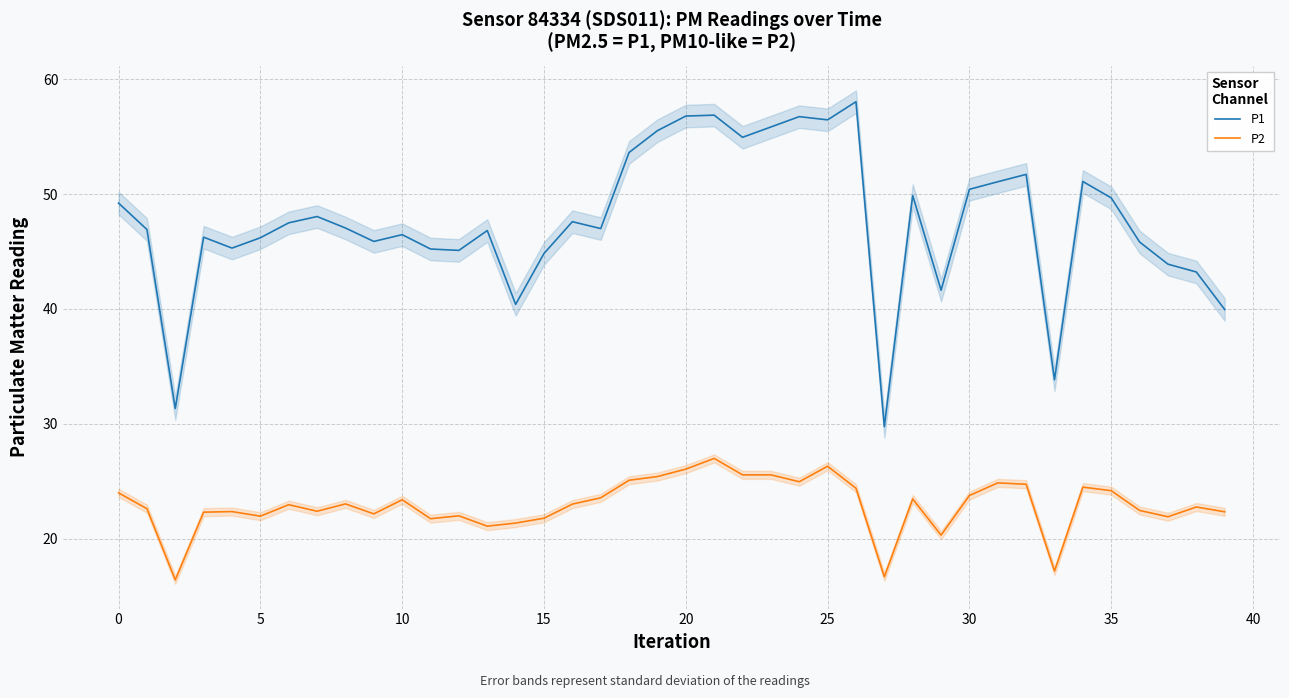

What is the minimum value for P1?

29.8